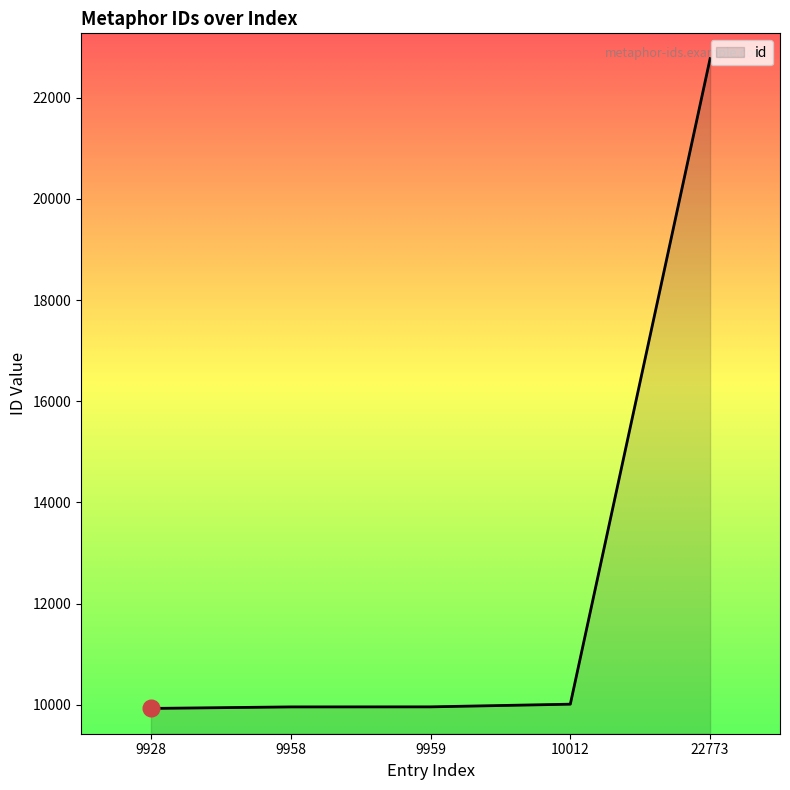

How many categories are shown in the chart?

5